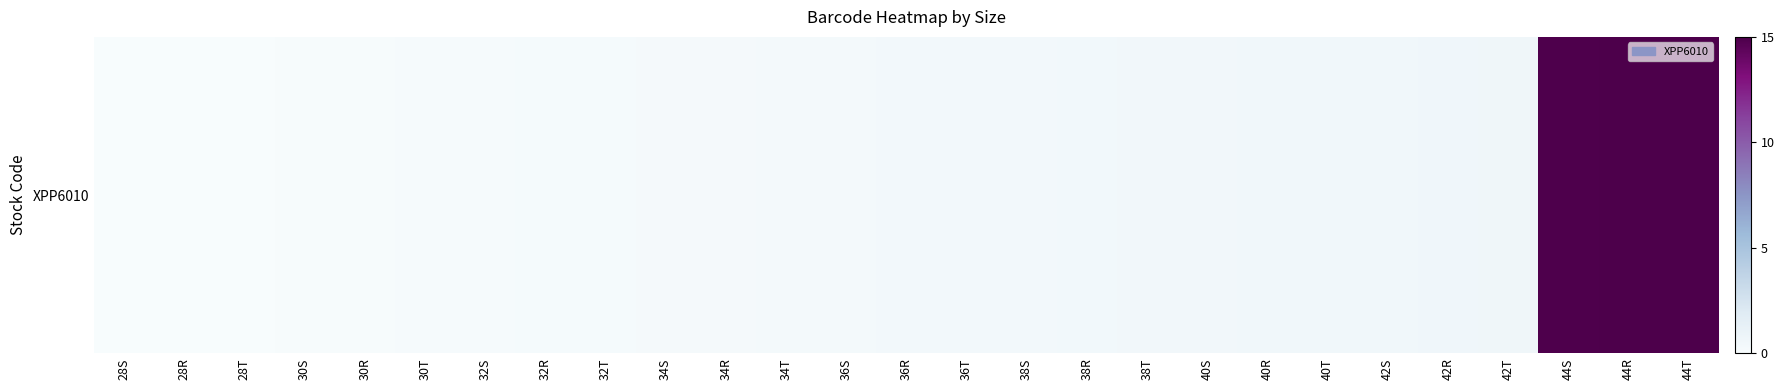

What is the greatest value displayed?

15.0